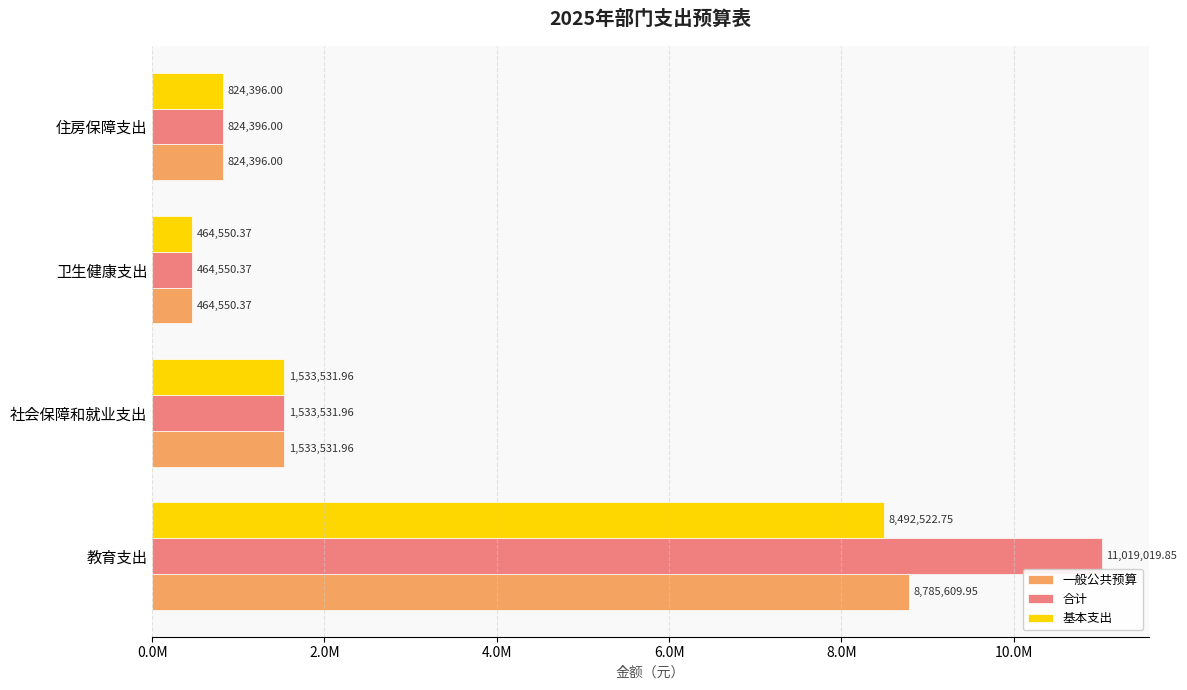

What is the maximum value shown in the chart?

11019019.8